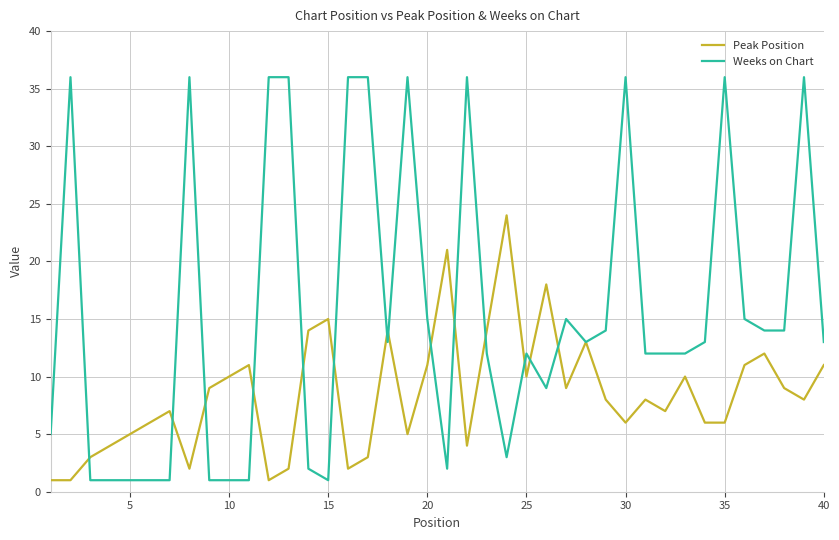

What is the highest value of the Weeks on Chart series?

36